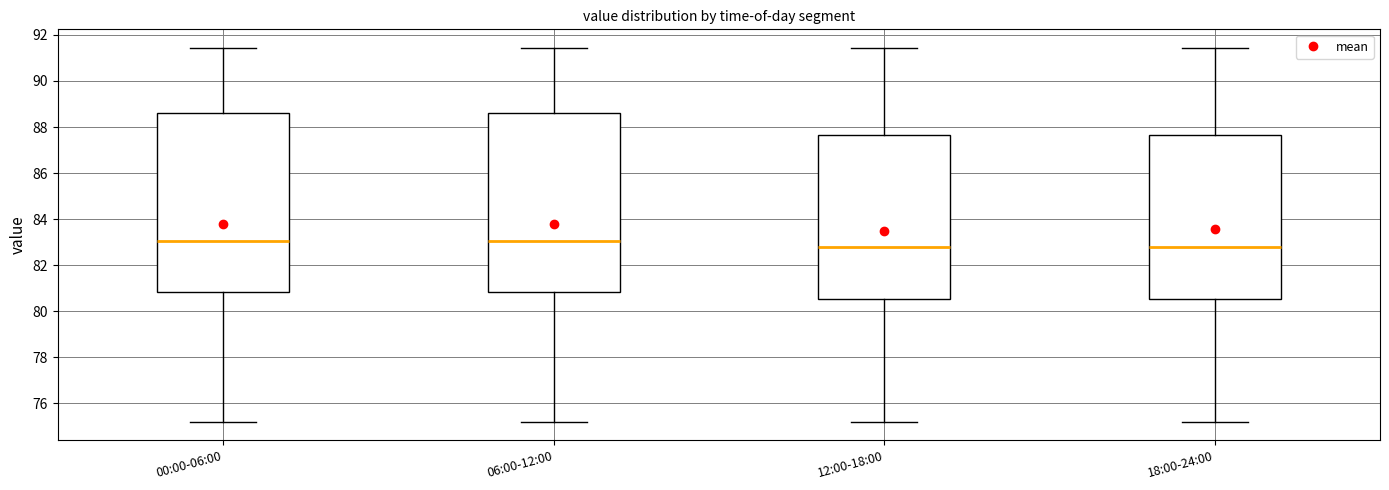

Reading left to right, transcribe this box plot: for each box, give where its median line is, the range the box spans, and where its two whiskers end, as read against the y-axis. The values are not printed on the chart, so give them approximately, as read against the axis.

00:00-06:00: median 83.0, box 80.8 to 88.6, whiskers 75.2 to 91.4
06:00-12:00: median 83.0, box 80.8 to 88.6, whiskers 75.2 to 91.4
12:00-18:00: median 82.8, box 80.6 to 87.6, whiskers 75.2 to 91.4
18:00-24:00: median 82.8, box 80.6 to 87.6, whiskers 75.2 to 91.4